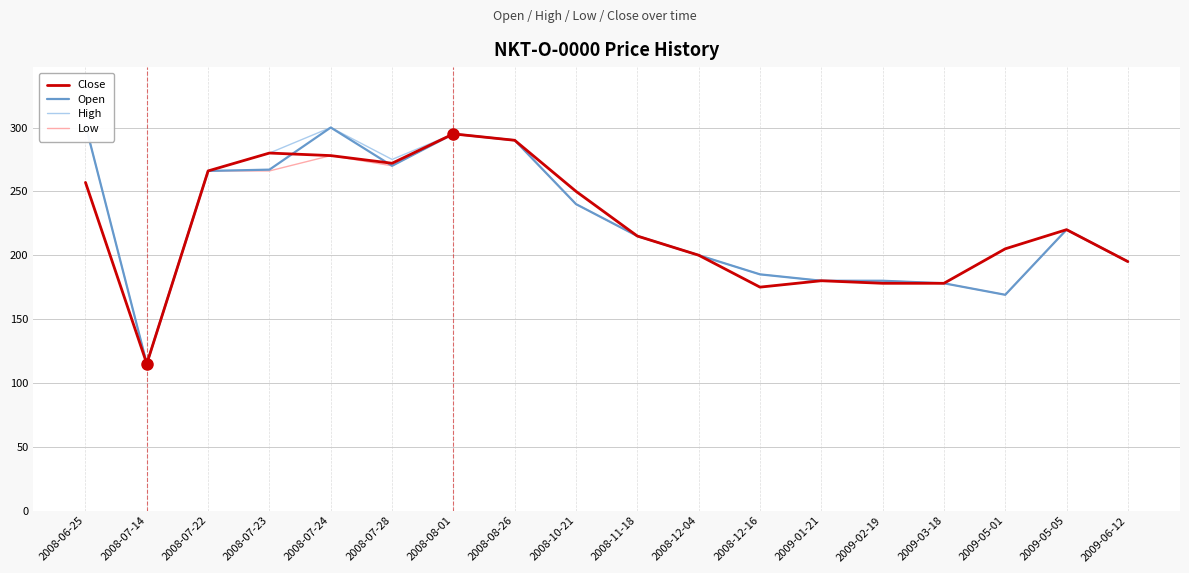

Reading left to right, list all the values displayed in this chart.

Close: 2008-06-25=257	2008-07-14=115	2008-07-22=266	2008-07-23=280	2008-07-24=278	2008-07-28=272	2008-08-01=295	2008-08-26=290	2008-10-21=250	2008-11-18=215	2008-12-04=200	2008-12-16=175	2009-01-21=180	2009-02-19=178	2009-03-18=178	2009-05-01=205	2009-05-05=220	2009-06-12=195
Open: 2008-06-25=302	2008-07-14=115	2008-07-22=266	2008-07-23=267	2008-07-24=300	2008-07-28=270	2008-08-01=295	2008-08-26=290	2008-10-21=240	2008-11-18=215	2008-12-04=200	2008-12-16=185	2009-01-21=180	2009-02-19=180	2009-03-18=178	2009-05-01=169	2009-05-05=220	2009-06-12=195
High: 2008-06-25=302	2008-07-14=115	2008-07-22=266	2008-07-23=280	2008-07-24=300	2008-07-28=275	2008-08-01=295	2008-08-26=290	2008-10-21=250	2008-11-18=215	2008-12-04=200	2008-12-16=185	2009-01-21=180	2009-02-19=180	2009-03-18=178	2009-05-01=205	2009-05-05=220	2009-06-12=195
Low: 2008-06-25=257	2008-07-14=115	2008-07-22=266	2008-07-23=266	2008-07-24=278	2008-07-28=270	2008-08-01=295	2008-08-26=290	2008-10-21=240	2008-11-18=215	2008-12-04=200	2008-12-16=175	2009-01-21=180	2009-02-19=178	2009-03-18=178	2009-05-01=169	2009-05-05=220	2009-06-12=195